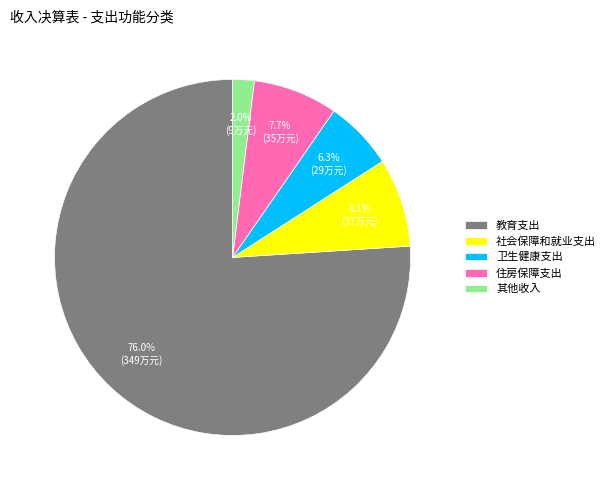

What is the majority slice?

教育支出